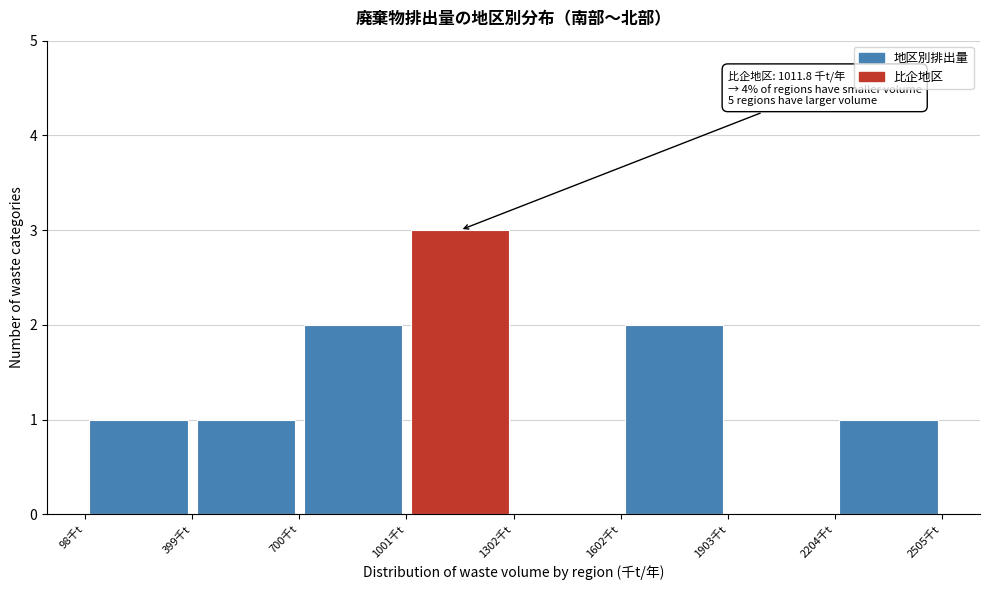

Over which range of the x-axis is the bar tallest?

1000 to 1300